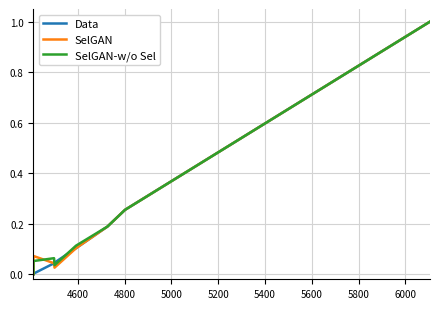

What is the difference between the maximum and minimum values in the SelGAN series?

1.0